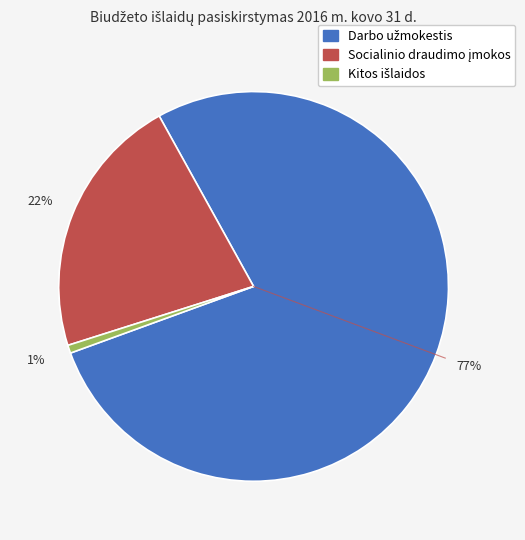

To the nearest percent, what is the average slice percentage?

33%